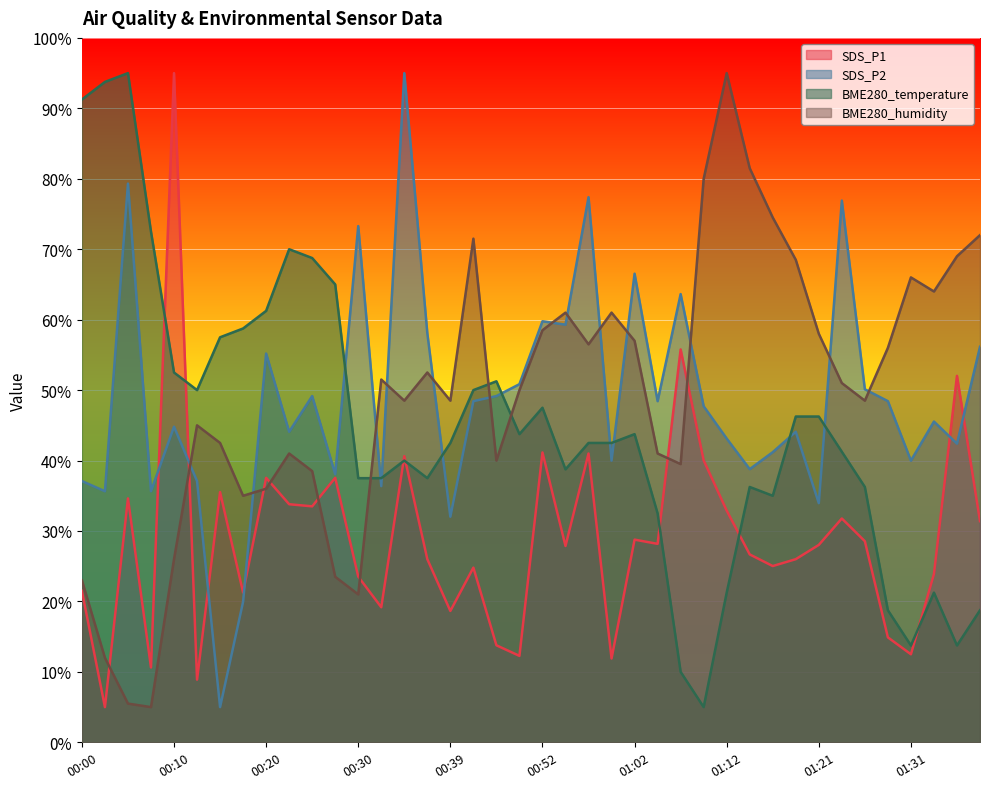

How many values in the BME280_temperature series exceed 42?

22